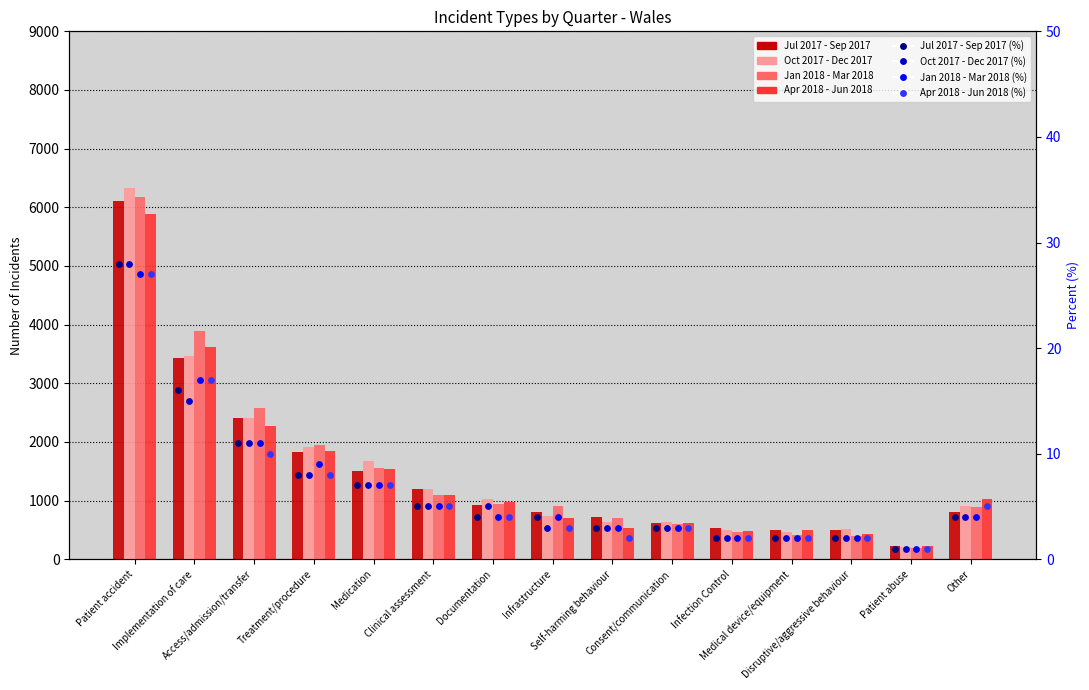

What is the total value across all series at Medical device/equipment?

1875